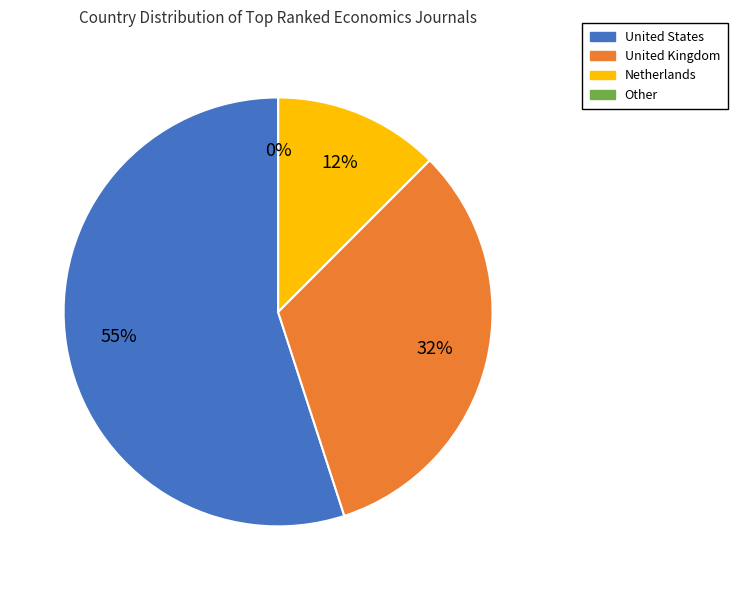

Which slice is the largest?

United States